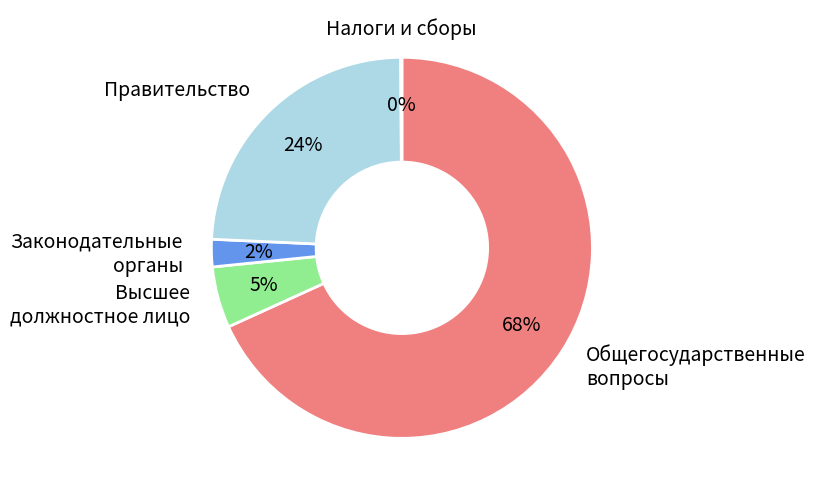

To the nearest percent, what is the average slice percentage?

20%